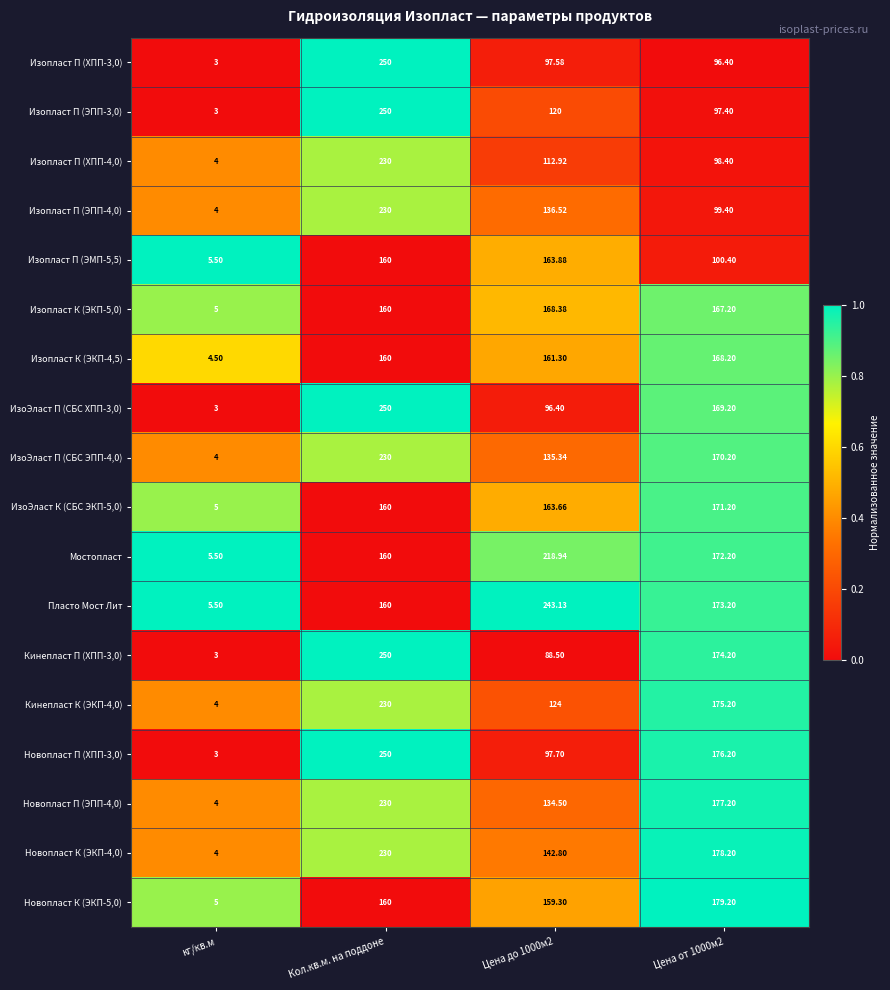

At which category is the sum across all series the highest?

Кол.кв.м. на поддоне